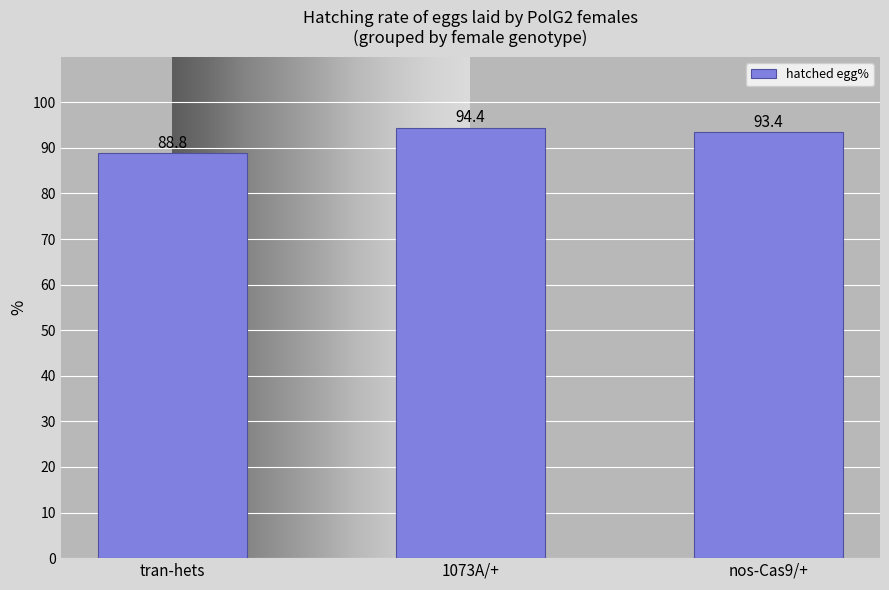

What is the sum of all values?

276.6